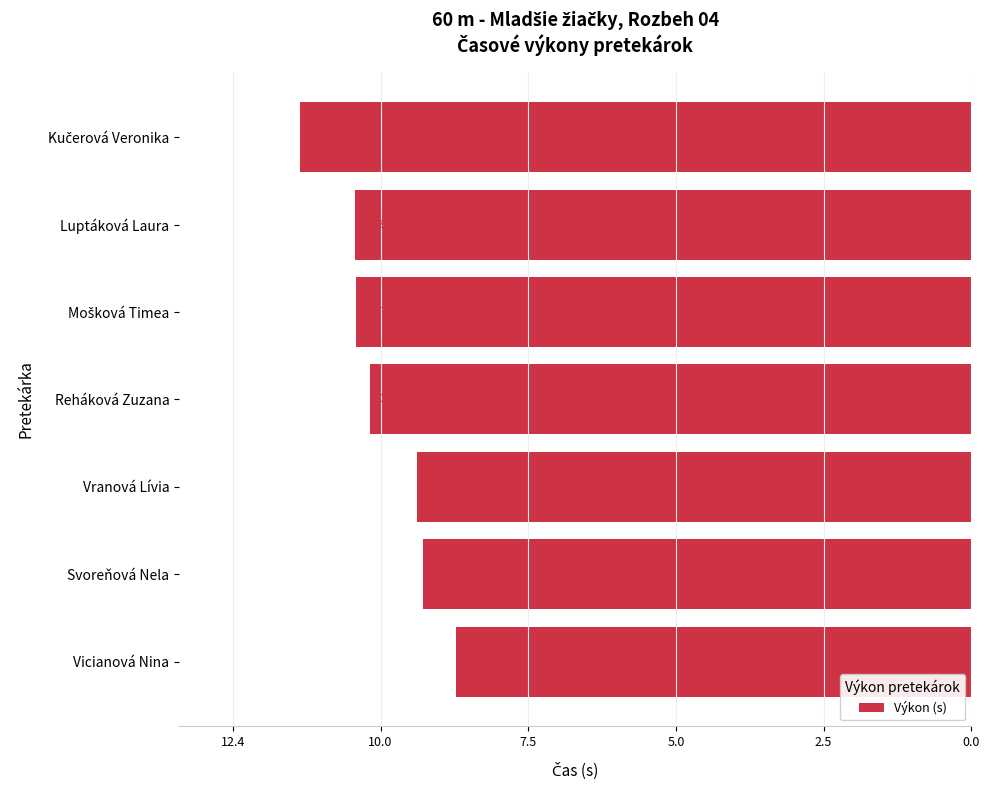

Are the bars horizontal?

Yes